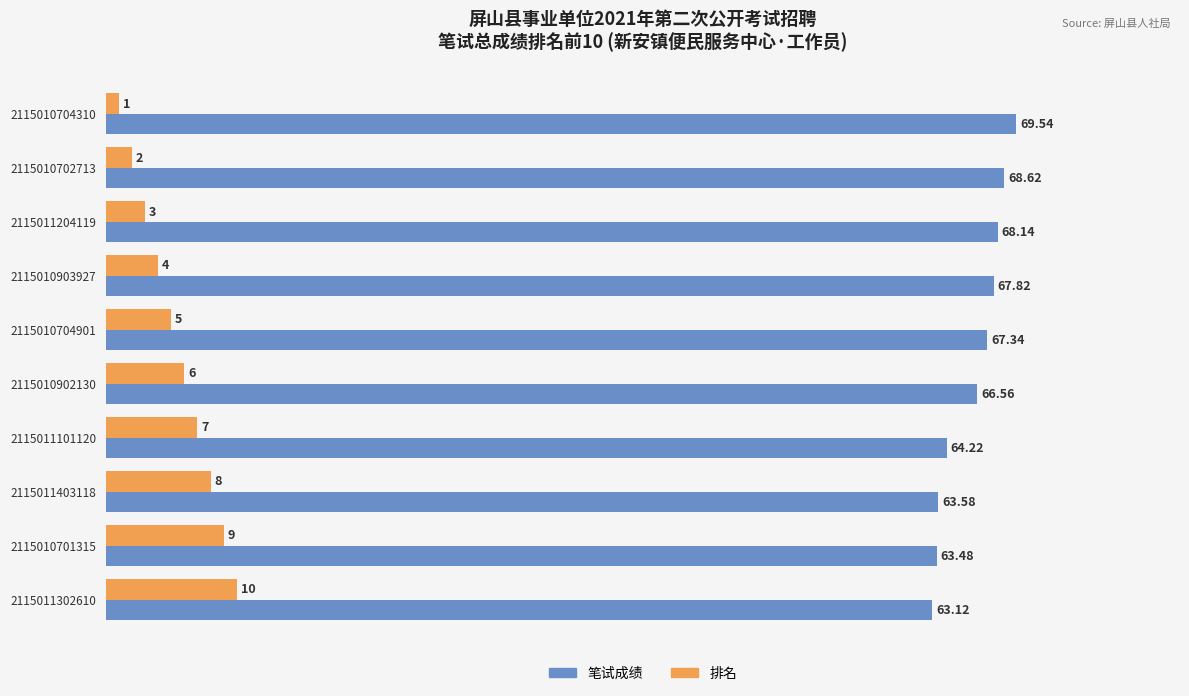

At how many categories does at least one series exceed 3?

10